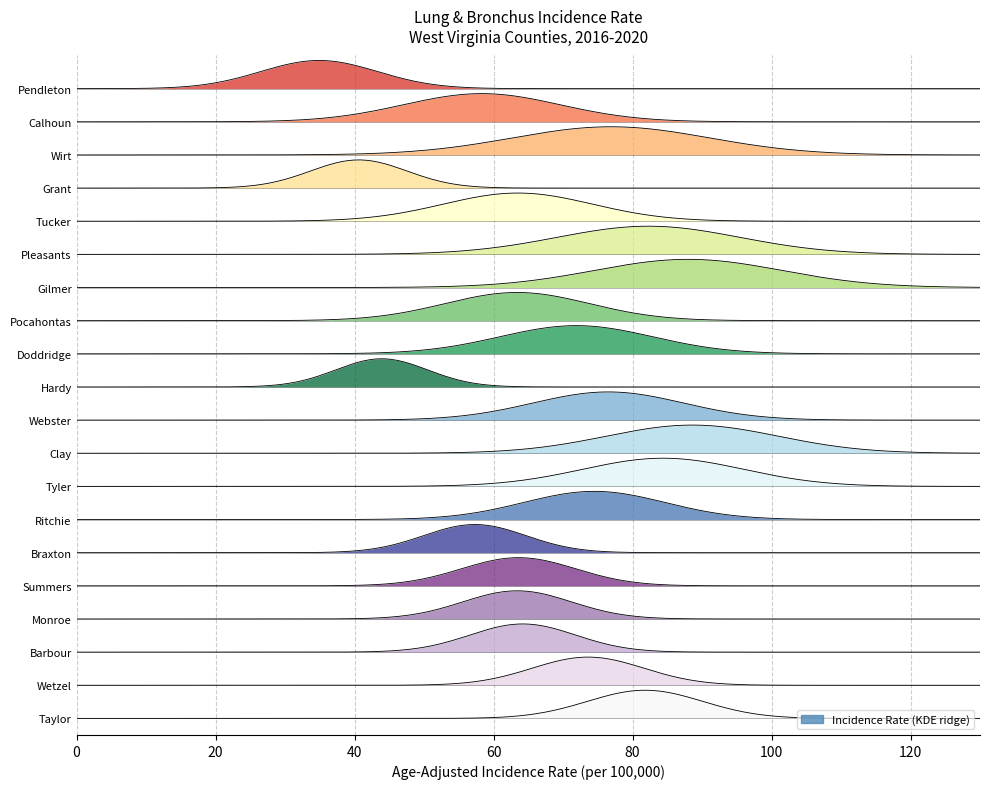

True or false: avg_count has more than 2 points higher than both neighbors.

False